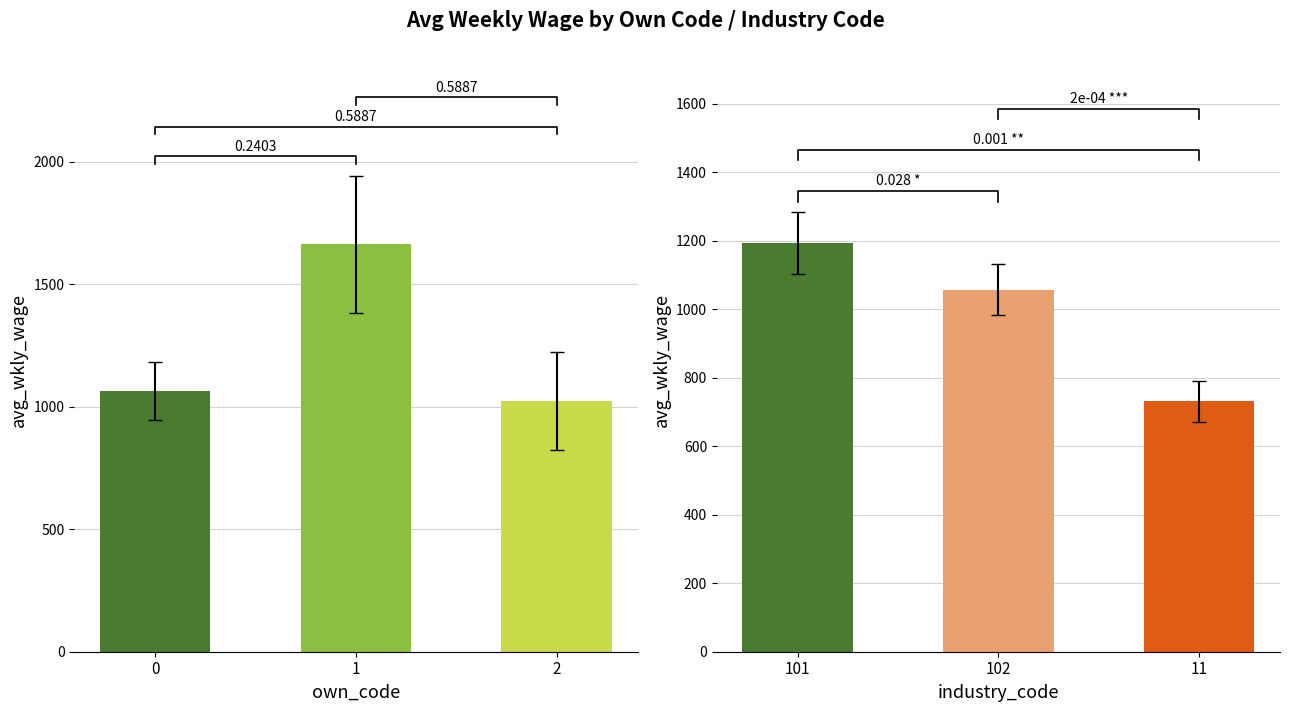

The own_code series shows 1663 at 1. True or false?

True